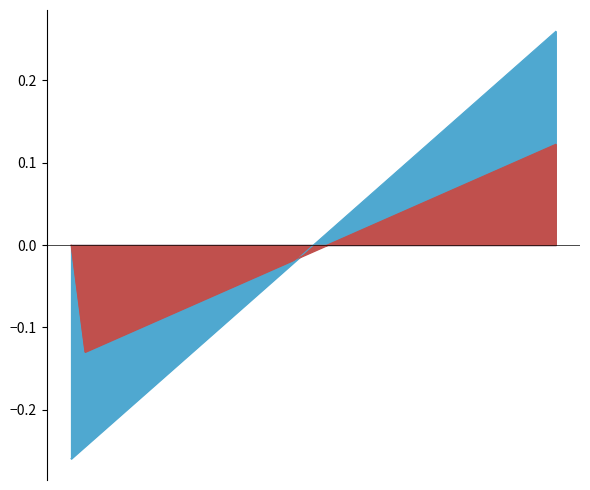

Rank the categories by value from lowest to highest.

1, 2, 3, 4, 5, 6, 7, 8, 9, 10, 11, 12, 13, 14, 15, 16, 17, 18, 19, 20, 21, 22, 23, 24, 25, 26, 27, 28, 29, 30, 31, 32, 33, 34, 35, 36